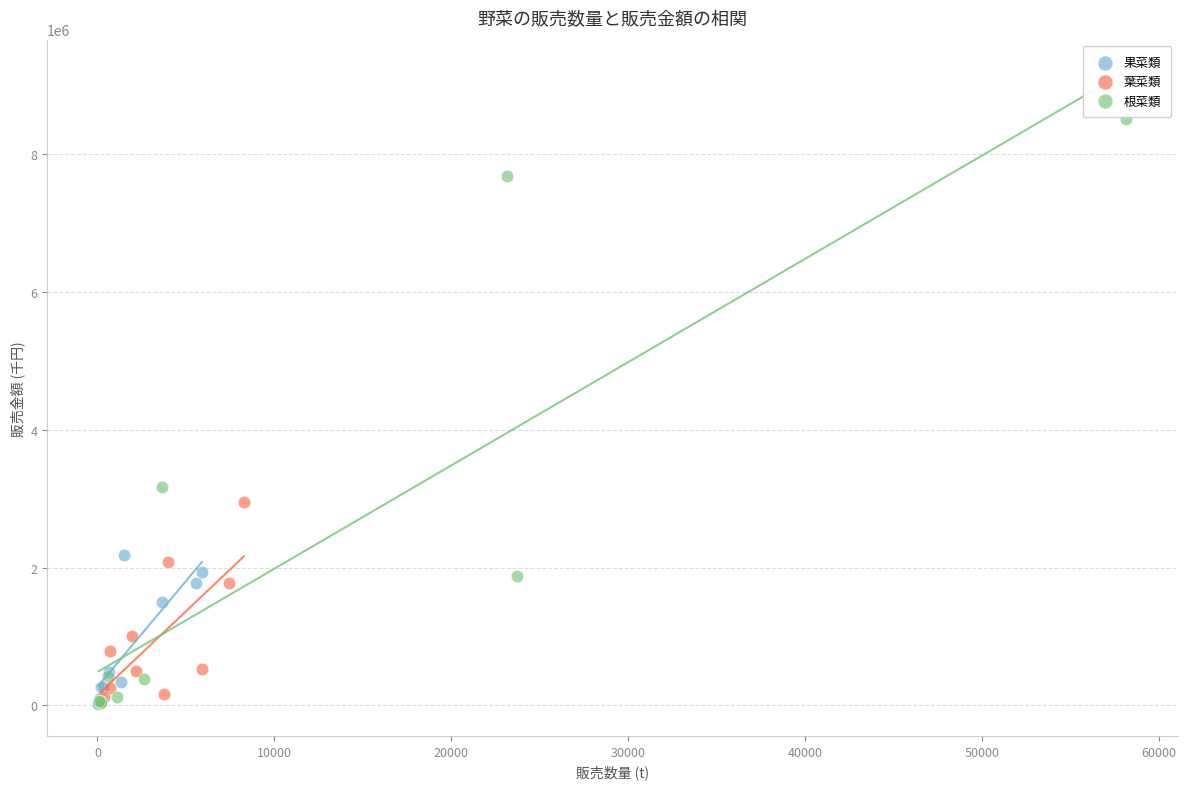

Which series has the widest spread of Y values?

根菜類